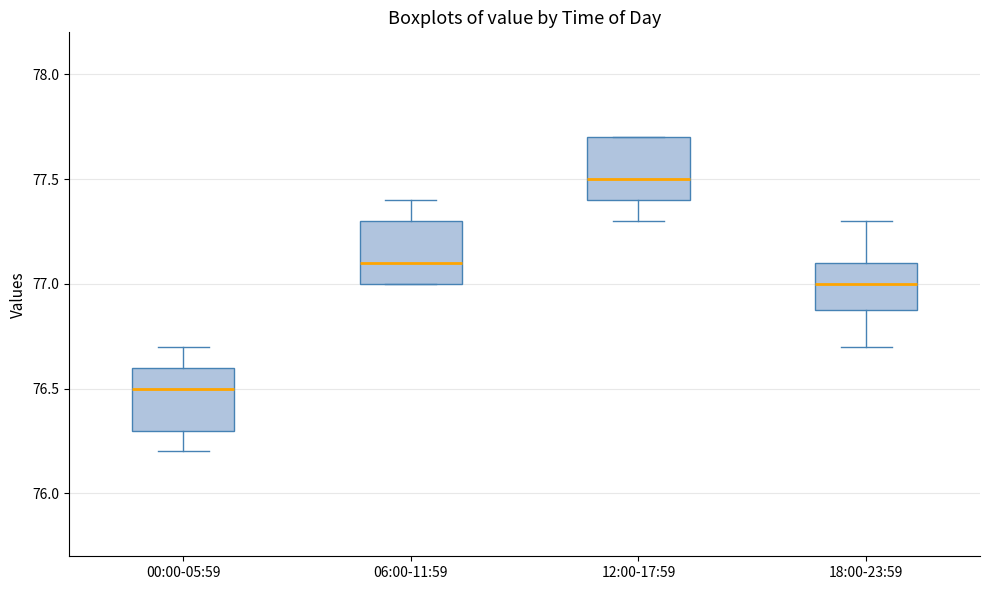

Where does the lower whisker of the box for 00:00-05:59 end on the y-axis? The values are not printed on the chart, so give them approximately, as read against the axis.

76.2